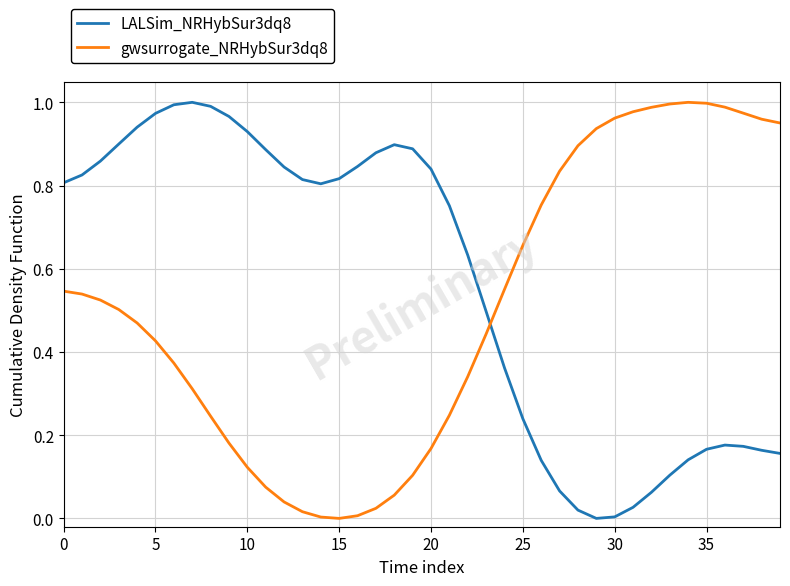

Which series has the largest total across all categories?

LALSim_NRHybSur3dq8